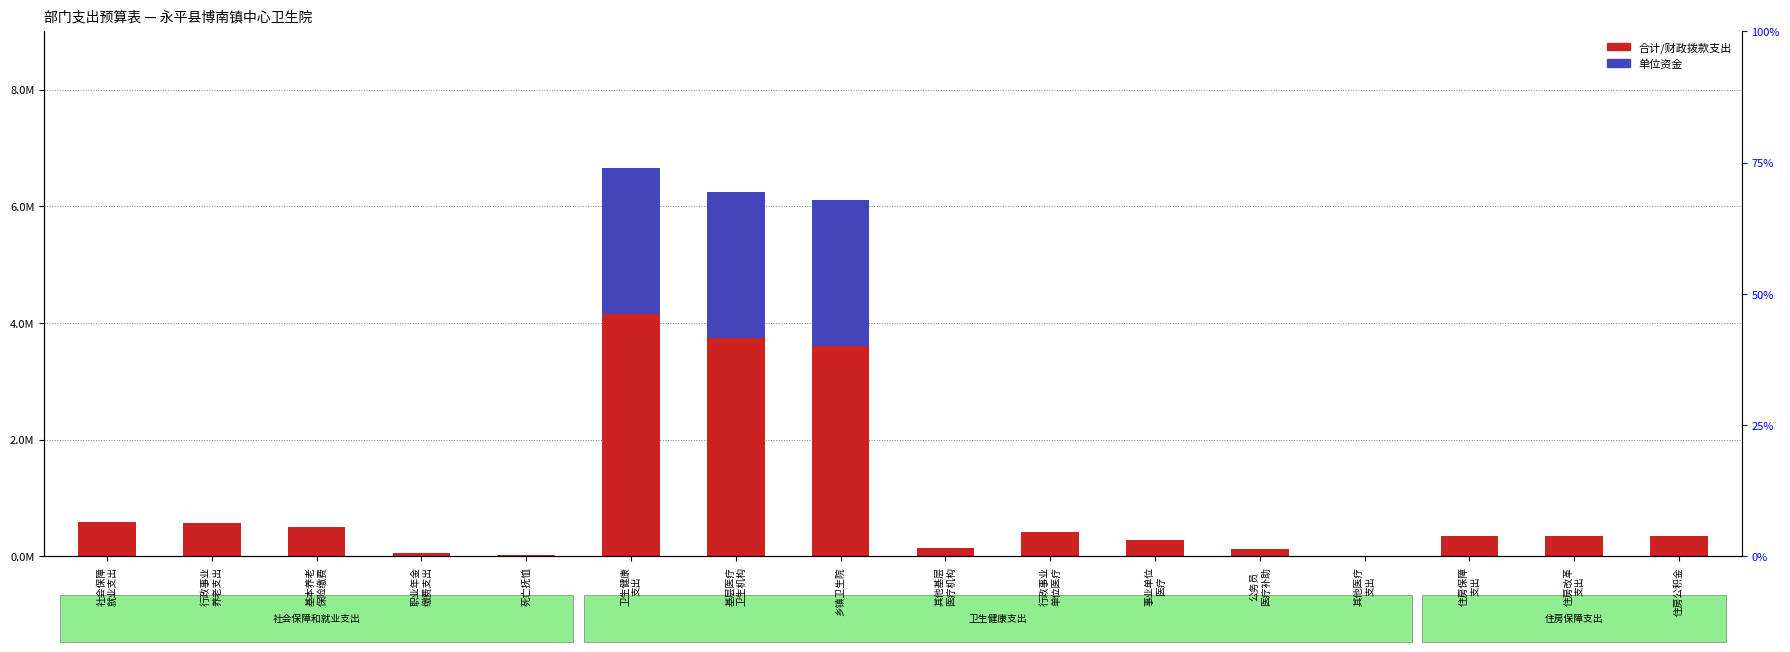

Reading left to right, extract all data points from this chart.

社会保障
就业支出=587713.0	行政事业
养老支出=567913.0	基本养老
保险缴费=504811.5	职业年金
缴费支出=63101.4	死亡抚恤=19800.0	卫生健康
支出=6653912.5	基层医疗
卫生机构=6239837.5	乡镇卫生院=6101597.5	其他基层
医疗机构=138240.0	行政事业
单位医疗=414075.0	事业单位
医疗=285606.9	公务员
医疗补助=119002.9	其他医疗
支出=9465.2	住房保障
支出=357008.6	住房改革
支出=357008.6	住房公积金=357008.6